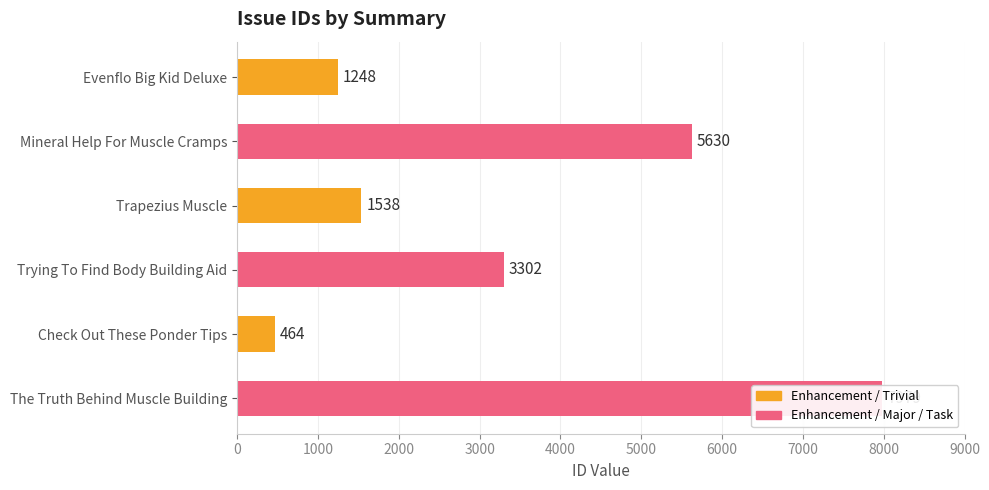

Reading left to right, transcribe all the data shown in this chart.

1248	5630	1538	3302	464	7979